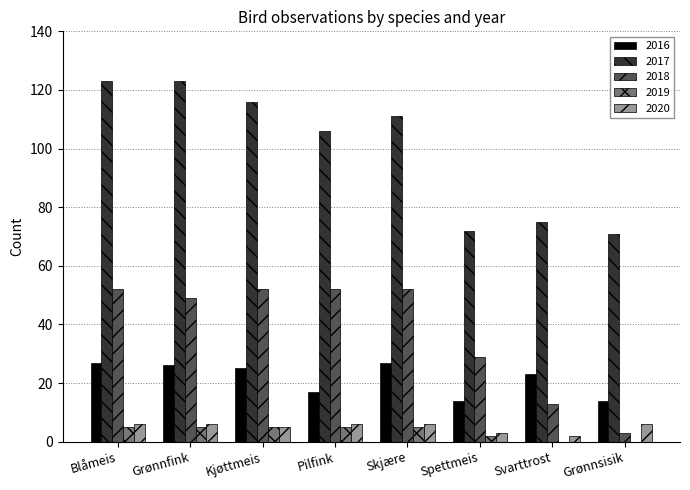

Is the value of 2019 at Kjøttmeis greater than the value of 2020 at Svarttrost?

Yes